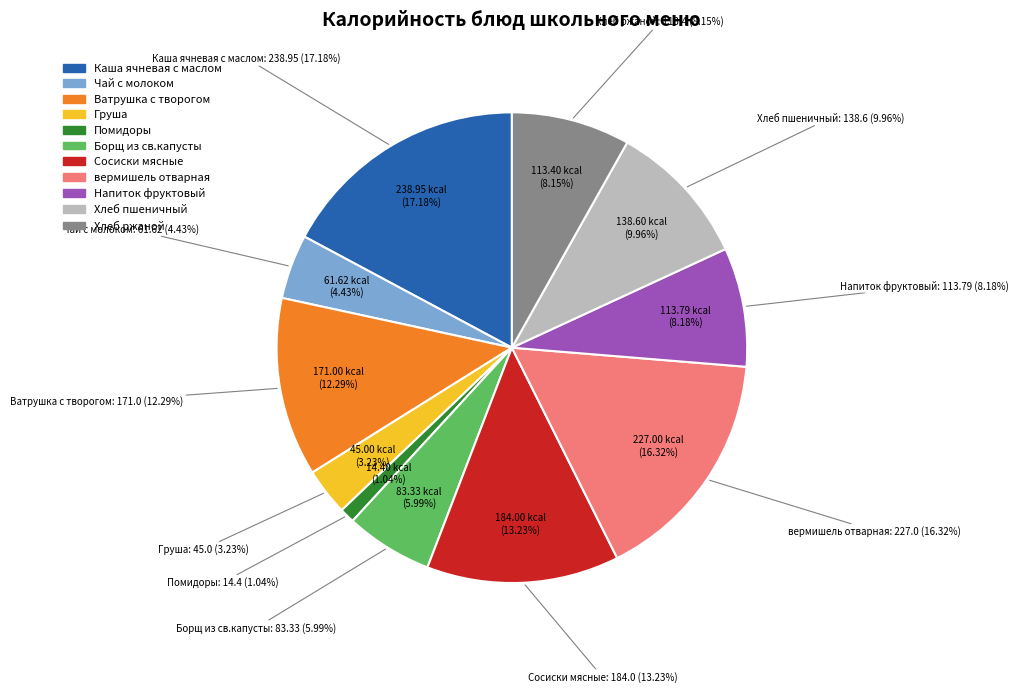

To the nearest percent, what is the average slice percentage?

9%